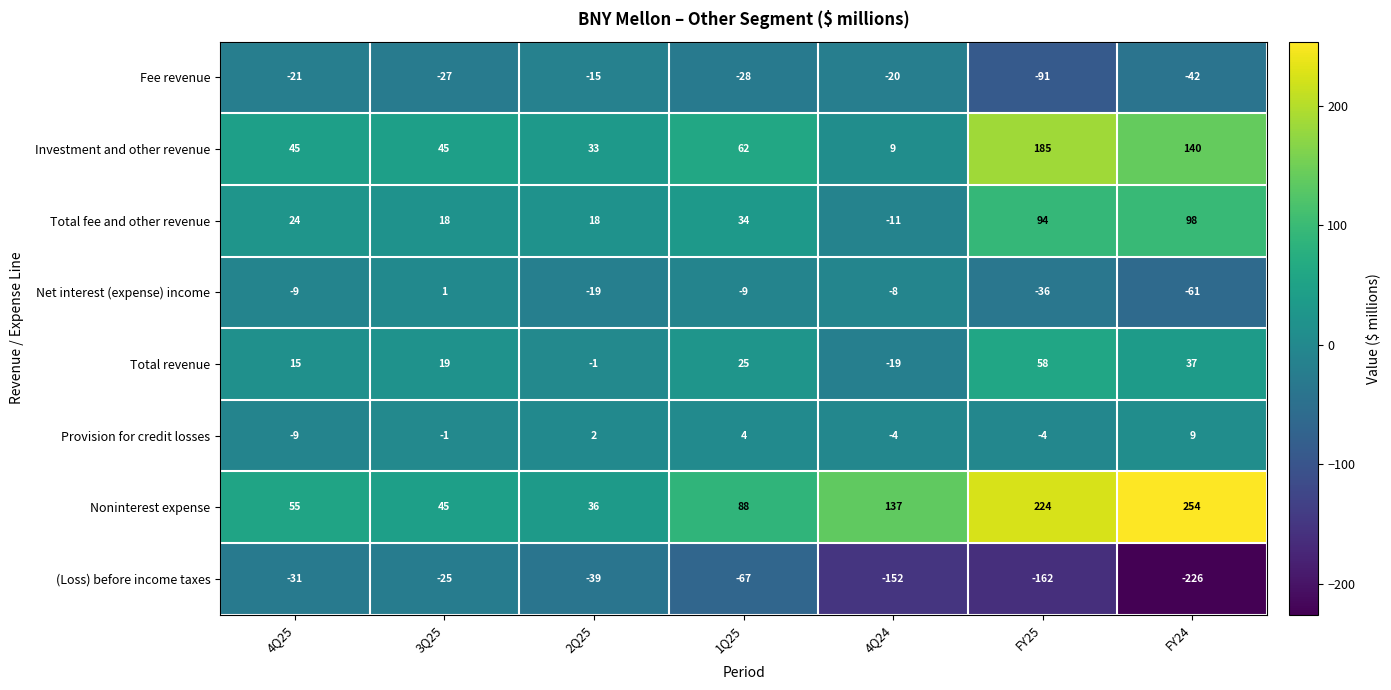

Between 4Q25 and FY24, which series saw the biggest shift?

Noninterest expense